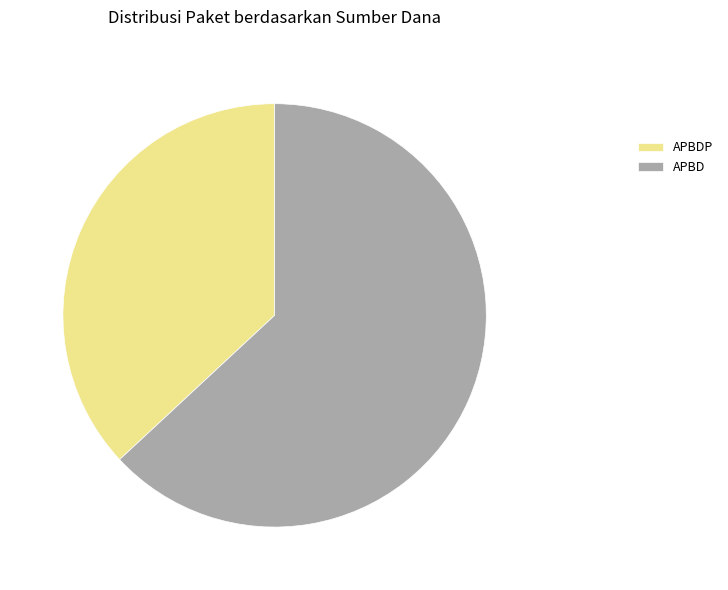

Approximately how many times larger is the value at APBD compared to APBDP?

1.7